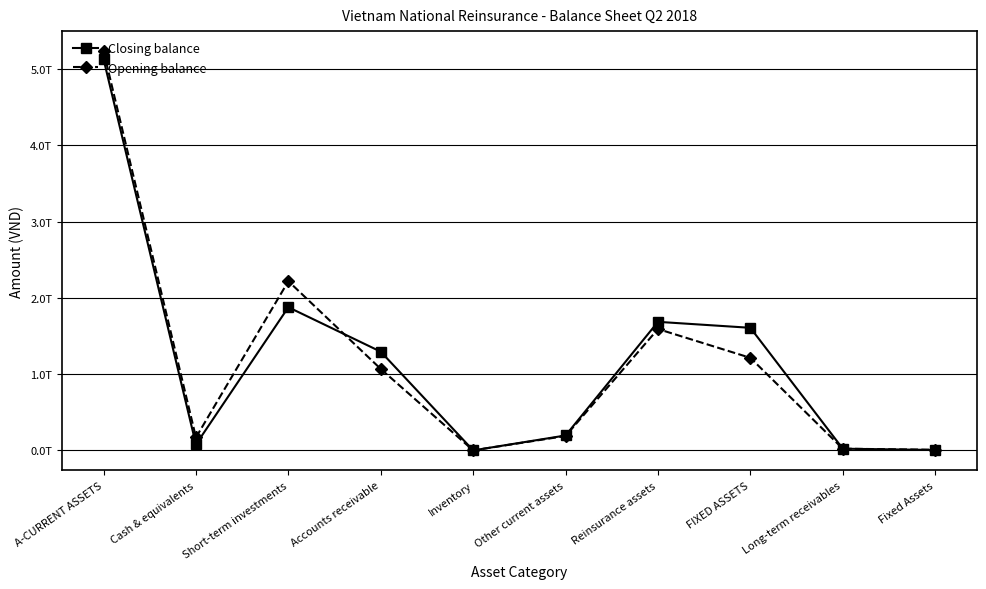

What is the difference between the maximum and minimum values in the Closing balance series?

5128972511979